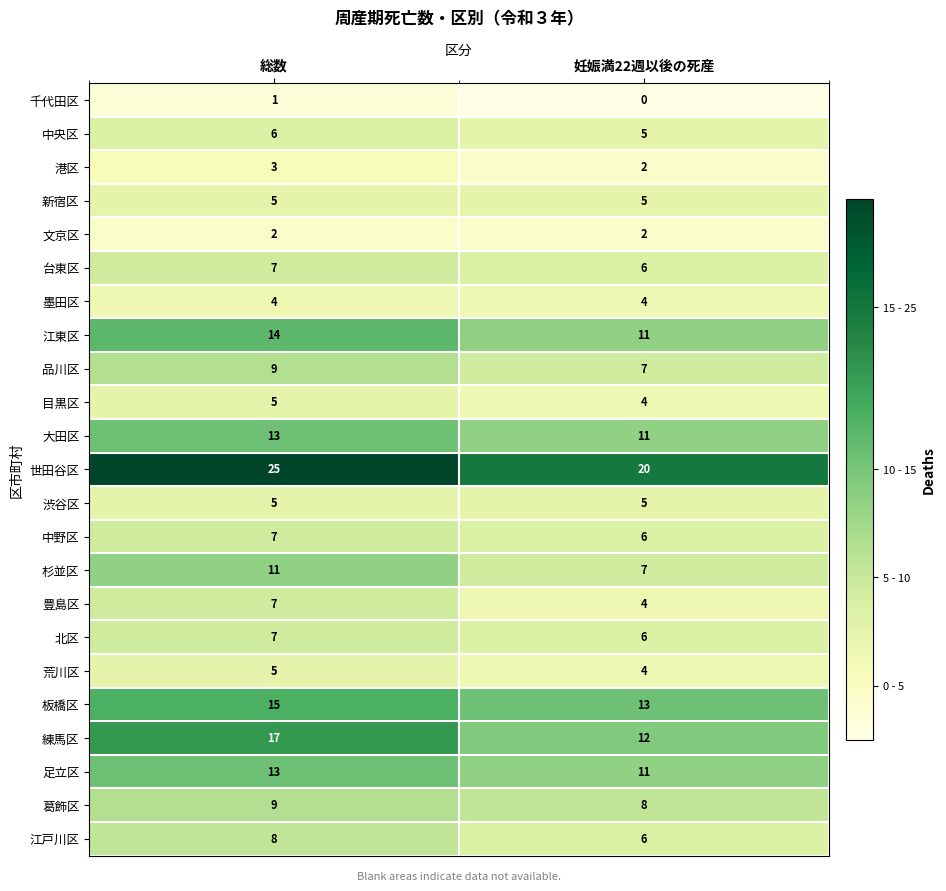

What is the maximum value for 練馬区?

17